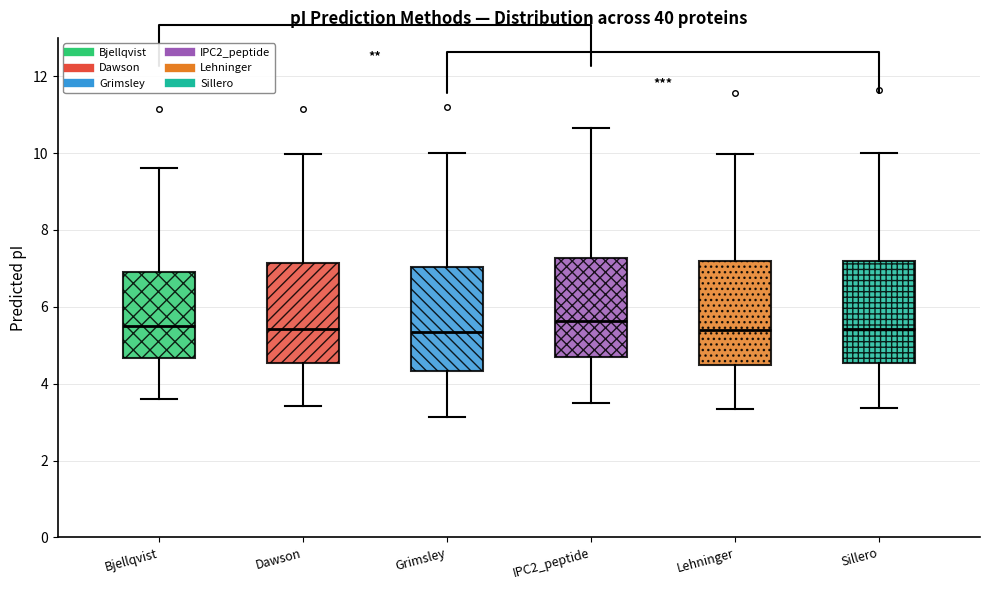

Where does the median line of the box for Dawson sit on the y-axis? The values are not printed on the chart, so give them approximately, as read against the axis.

5.4